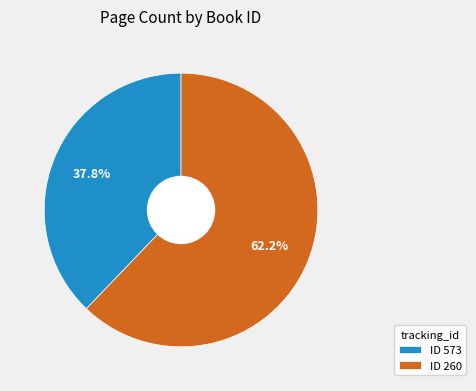

To the nearest percent, what is the average slice percentage?

50%